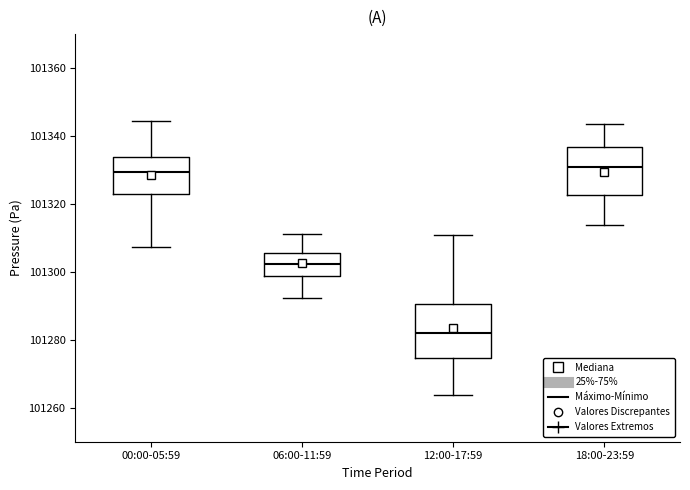

Where does the lower whisker of the box for 18:00-23:59 end on the y-axis? The values are not printed on the chart, so give them approximately, as read against the axis.

101314